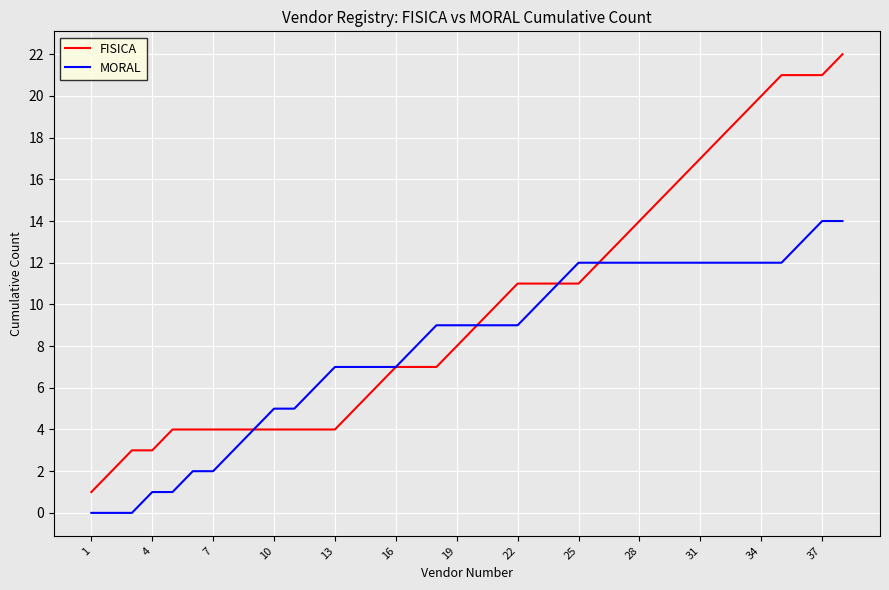

What is the sum of all MORAL values?

304